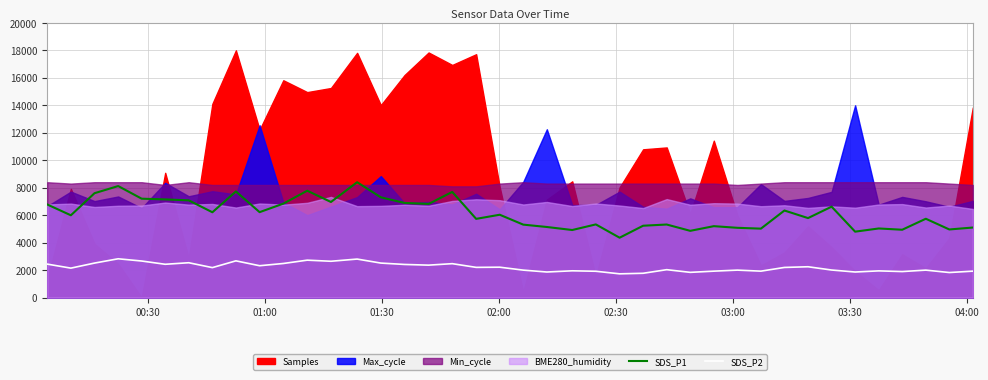

What is the minimum value for SDS_P1?

4360.0